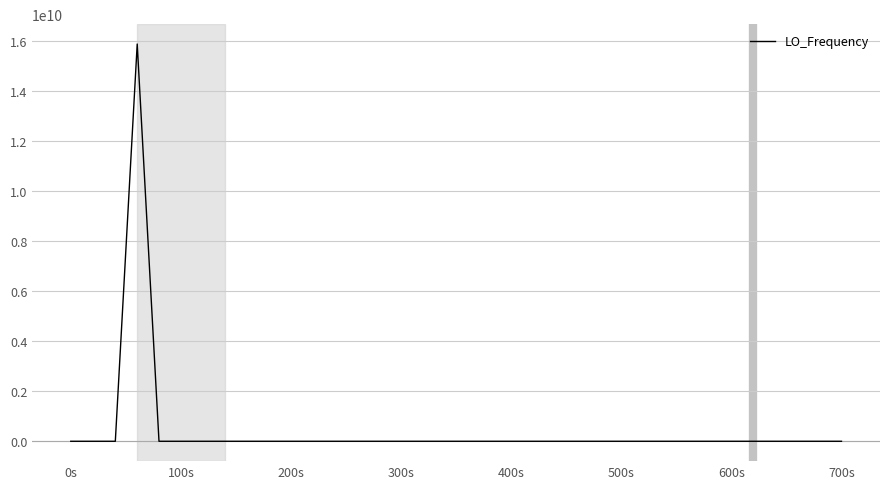

What is the difference between the maximum and minimum values?

15892680000.0